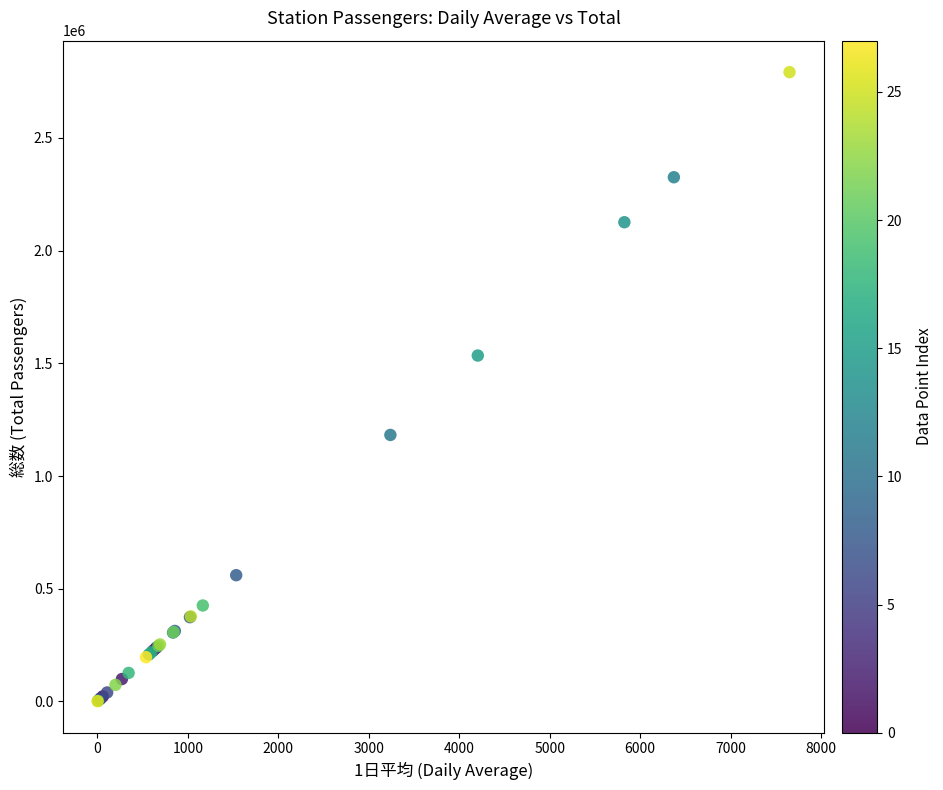

What Y value in the scatter plot is closest to 1396631?

1534674